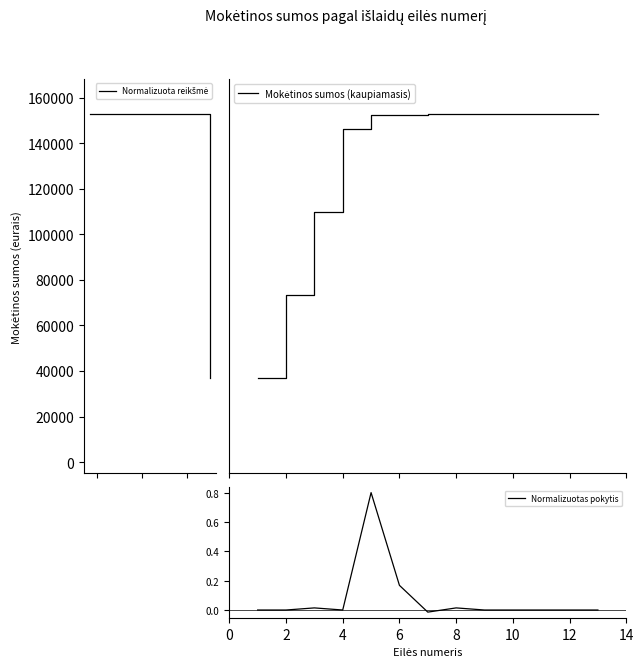

What is the difference between the maximum and minimum values in the Normalizuotas pokytis series?

0.8